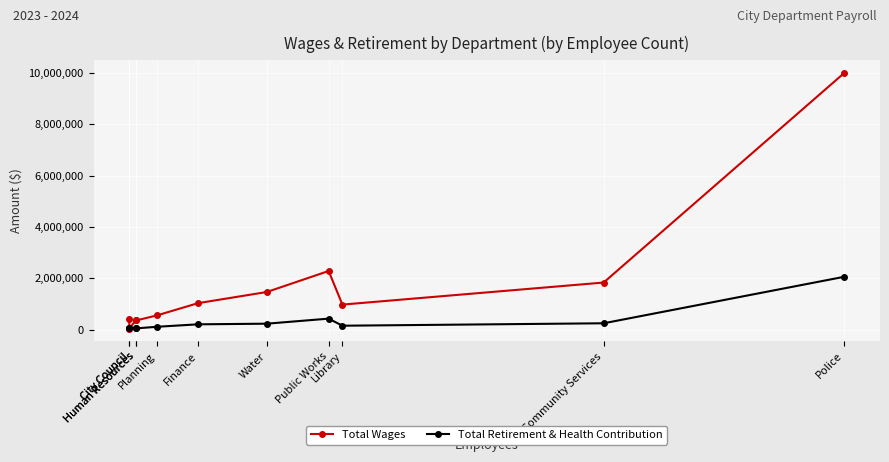

True or false: Total Wages and Total Retirement & Health Contribution cross at least once.

True